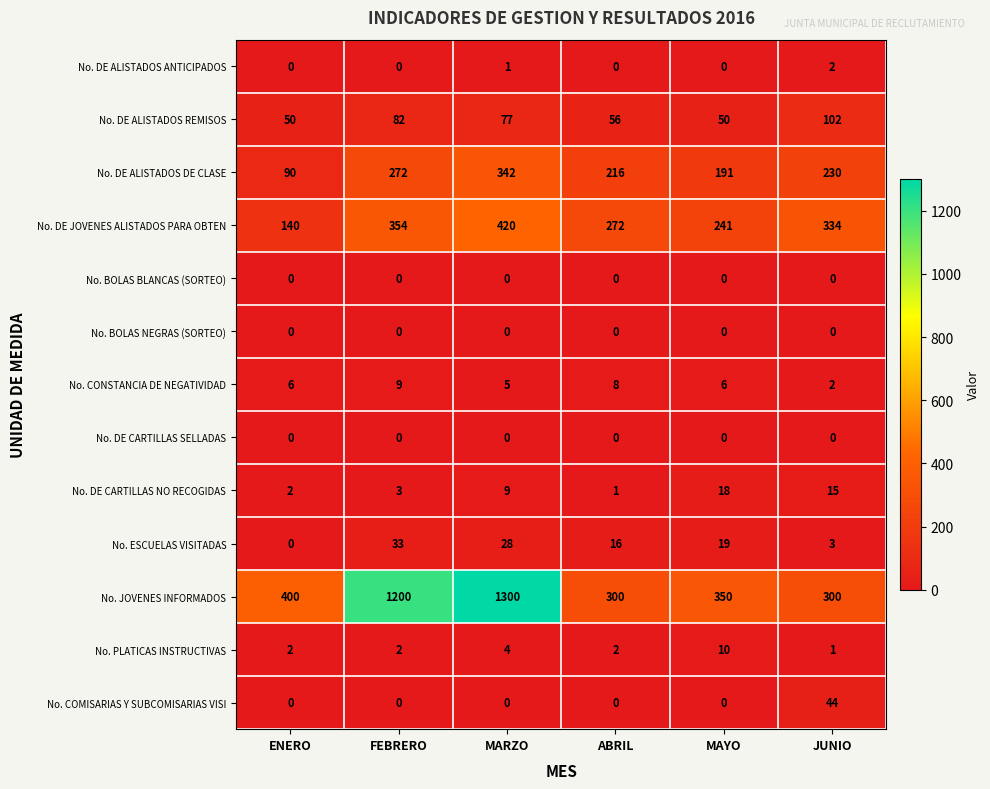

Which series has the largest range (max minus min)?

No. JOVENES INFORMADOS